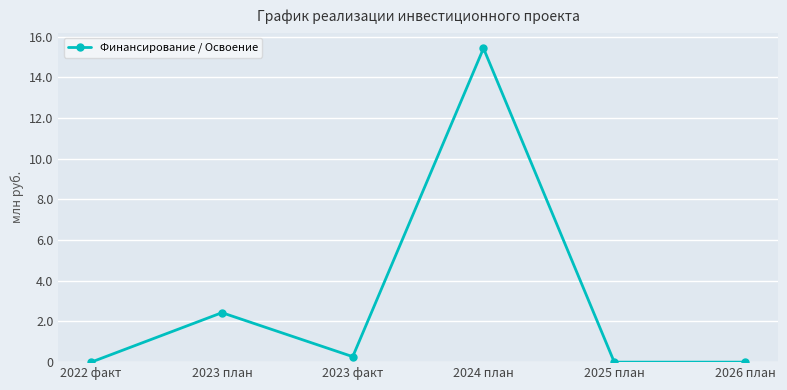

Count the number of categories in the chart.

6